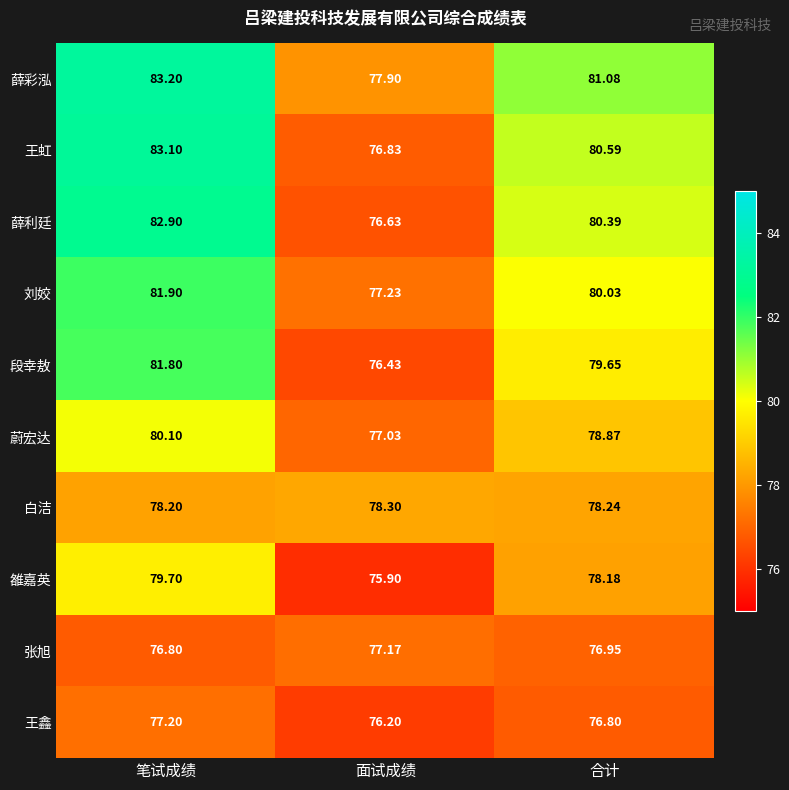

What is the smallest value displayed?

75.9